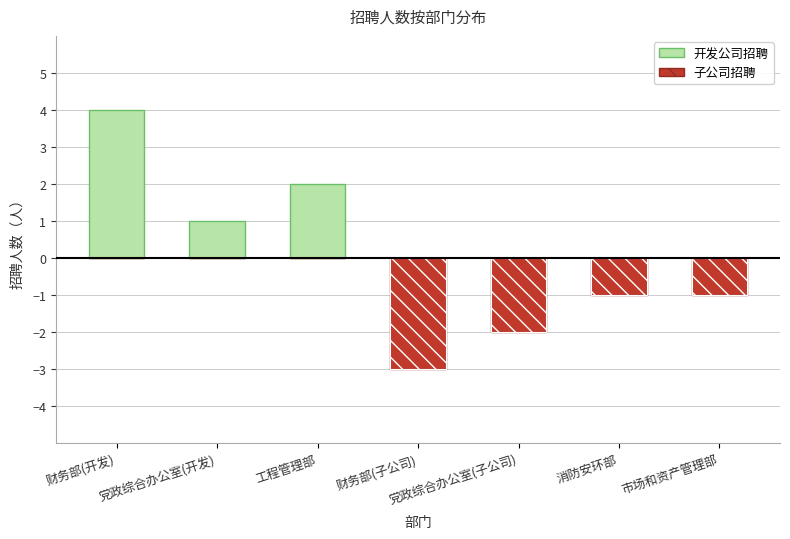

What is the difference between the 开发公司招聘 values at 市场和资产管理部 and 党政综合办公室(开发)?

1